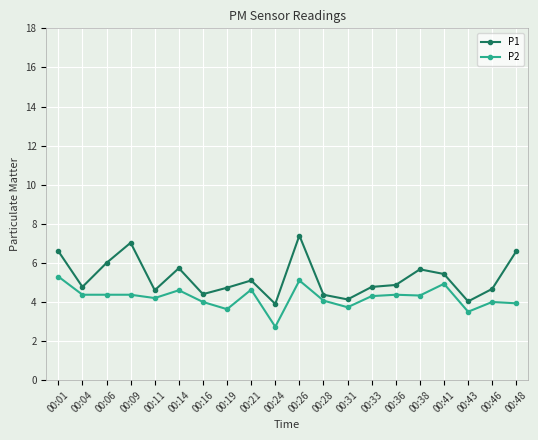

How many lines are shown in the chart?

2